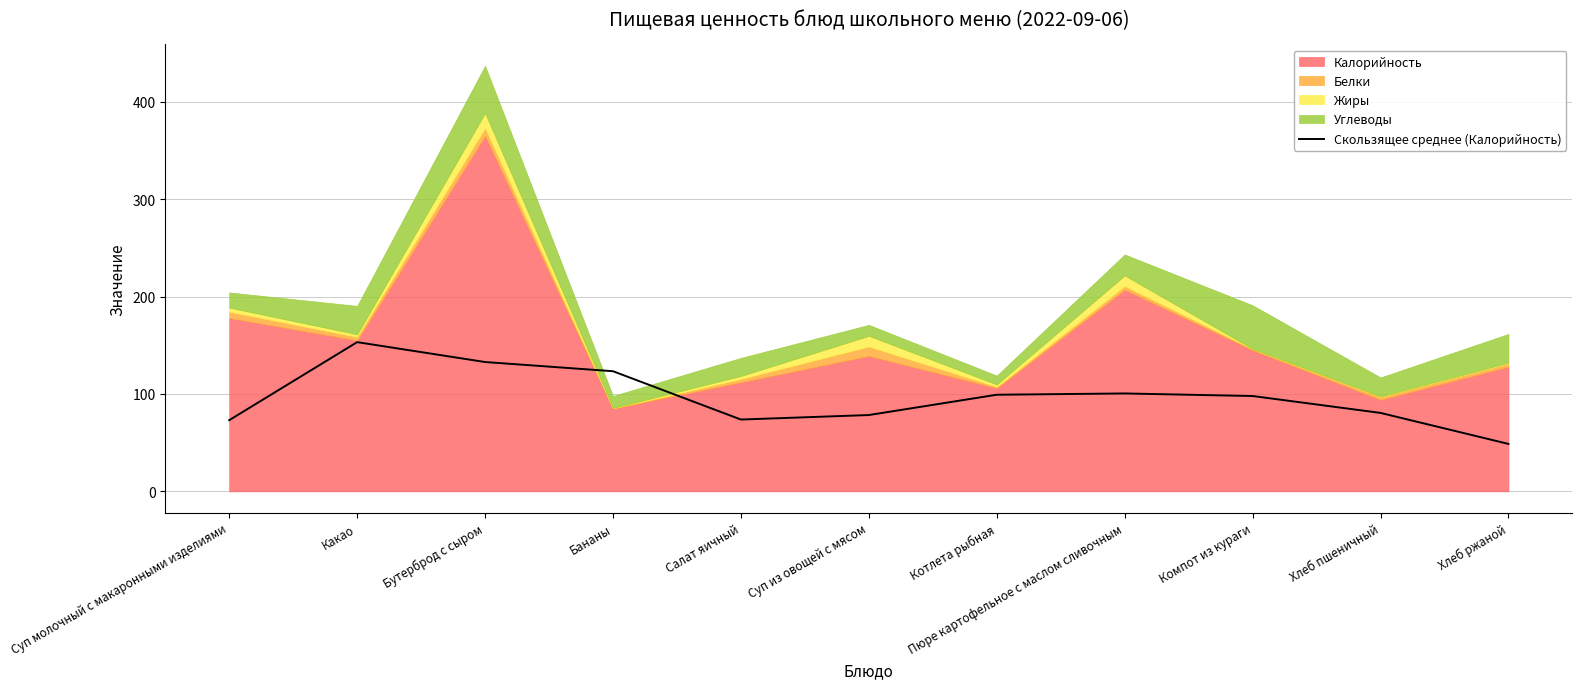

What is the minimum value shown in the chart?

48.7